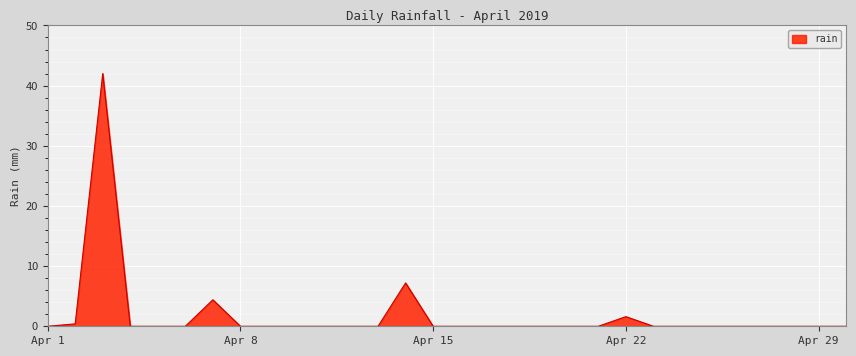

What is the maximum value shown in the chart?

42.0